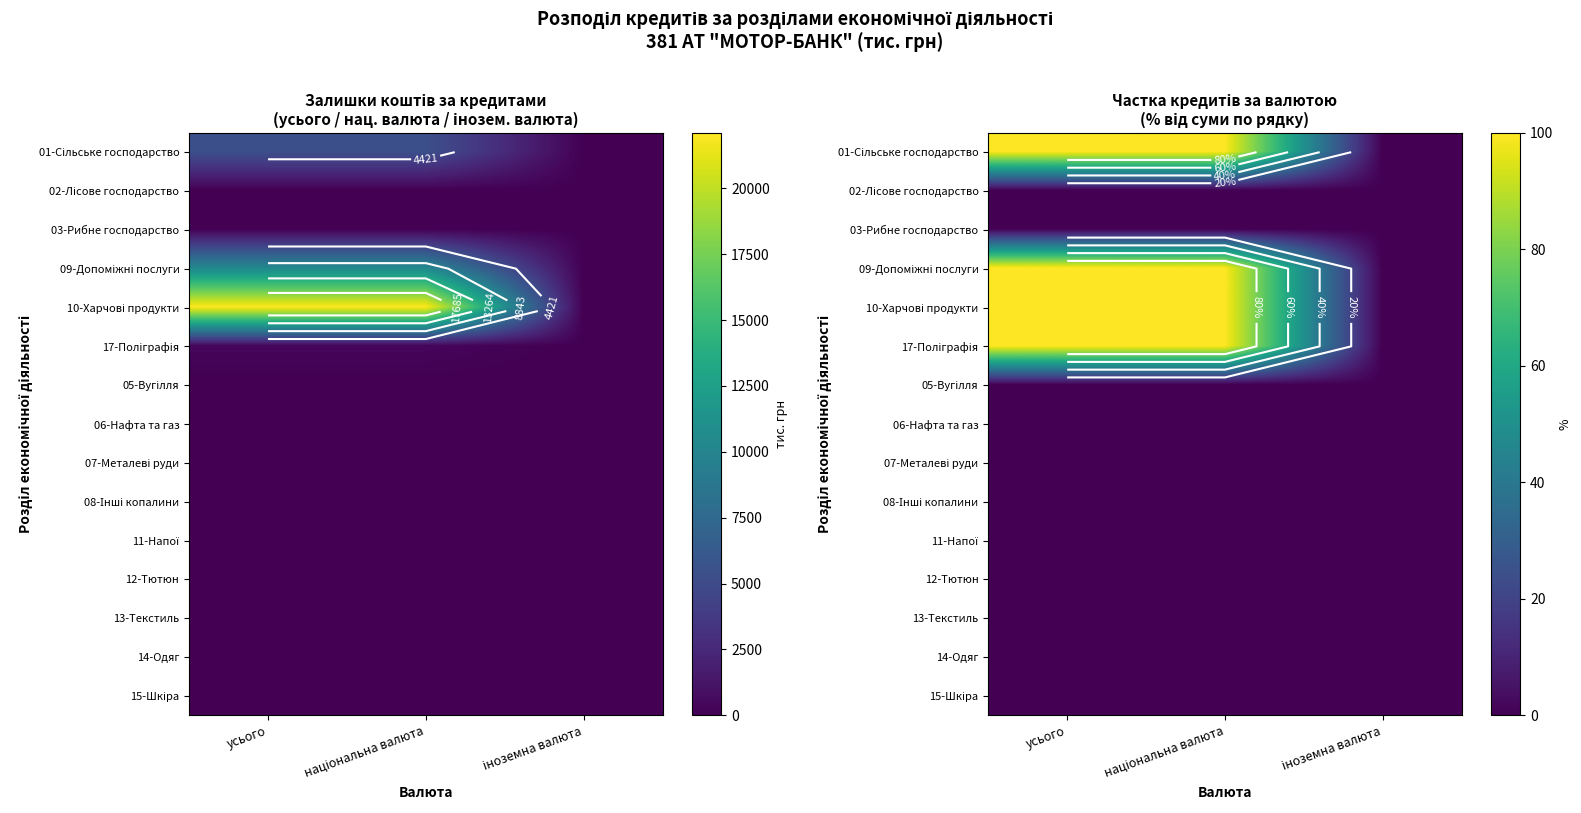

Where is 03-Рибне господарство nearest to the value 0?

усього